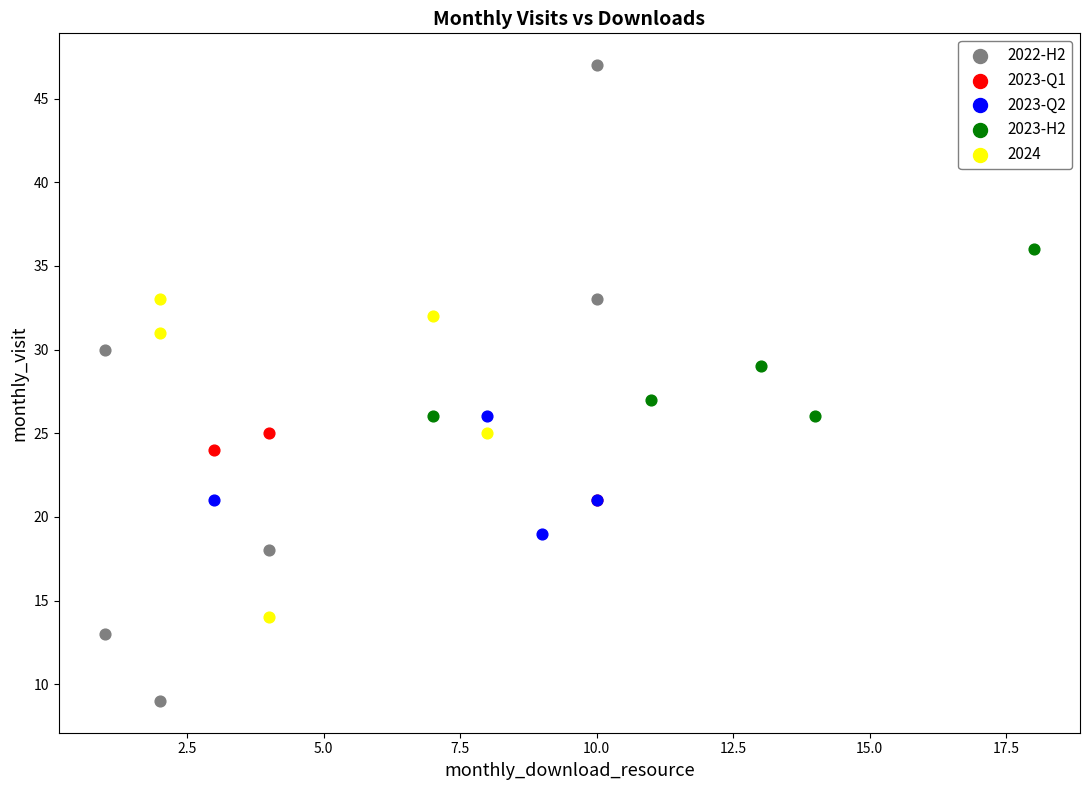

Which series contains the highest Y value?

2022-H2